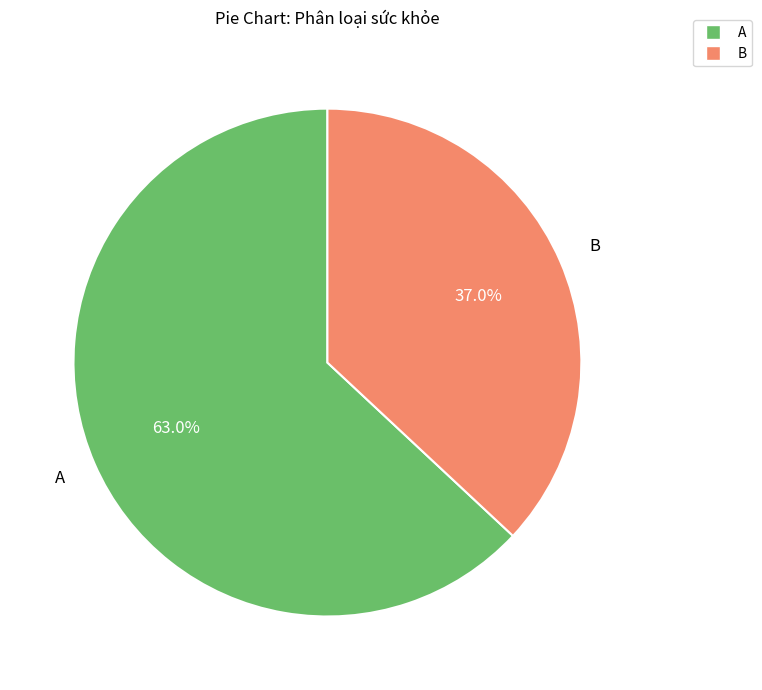

Which slice is the smallest?

B